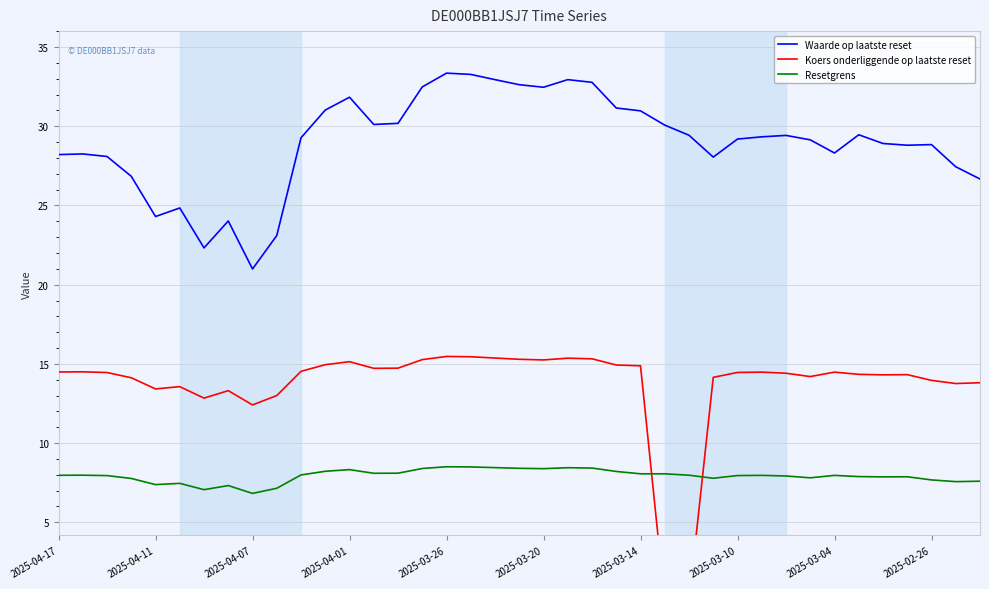

What is the difference between the second highest and minimum values in the Koers onderliggende op laatste reset series?

15.4